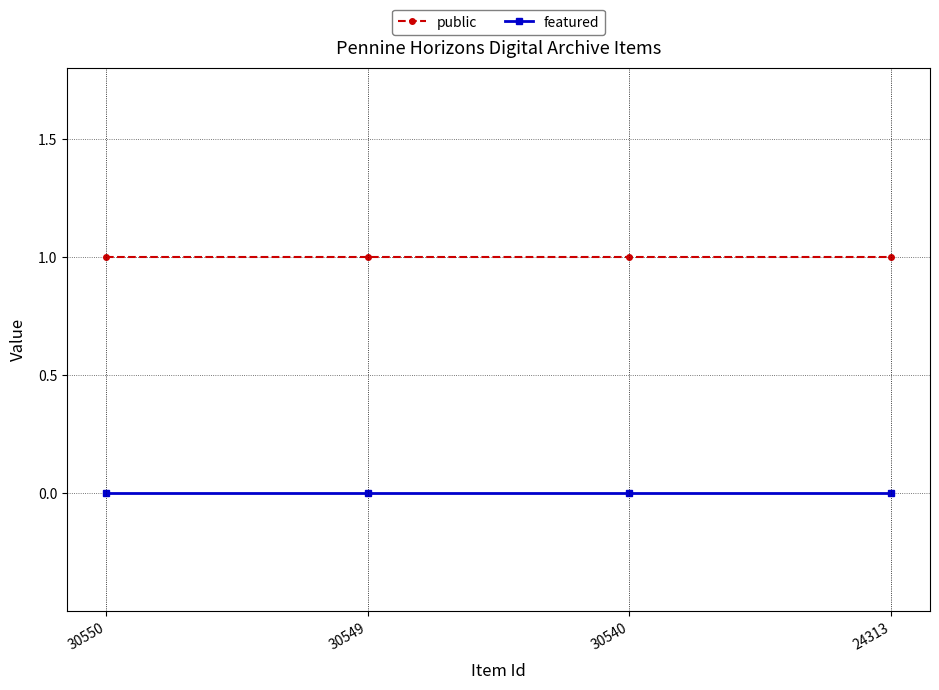

Reading left to right, list all the values displayed in this chart.

public: 30550=1	30549=1	30540=1	24313=1
featured: 30550=0	30549=0	30540=0	24313=0